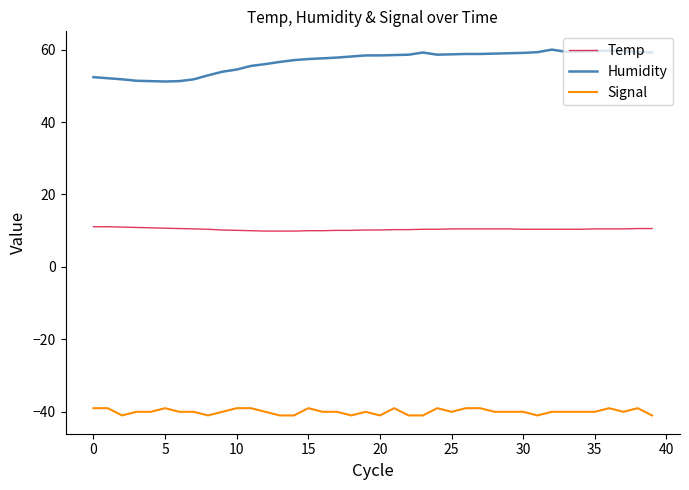

What is the highest value of the Signal series?

-39.0